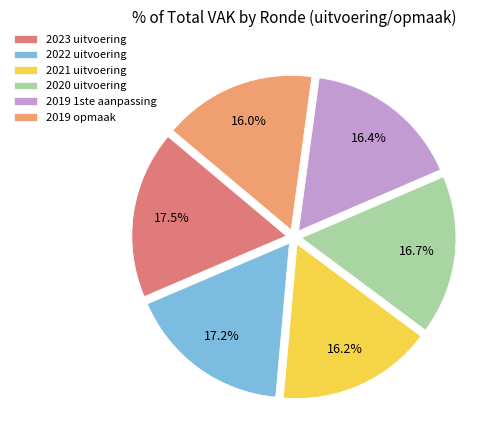

Which has a higher value, 2020 uitvoering or 2023 uitvoering?

2023 uitvoering